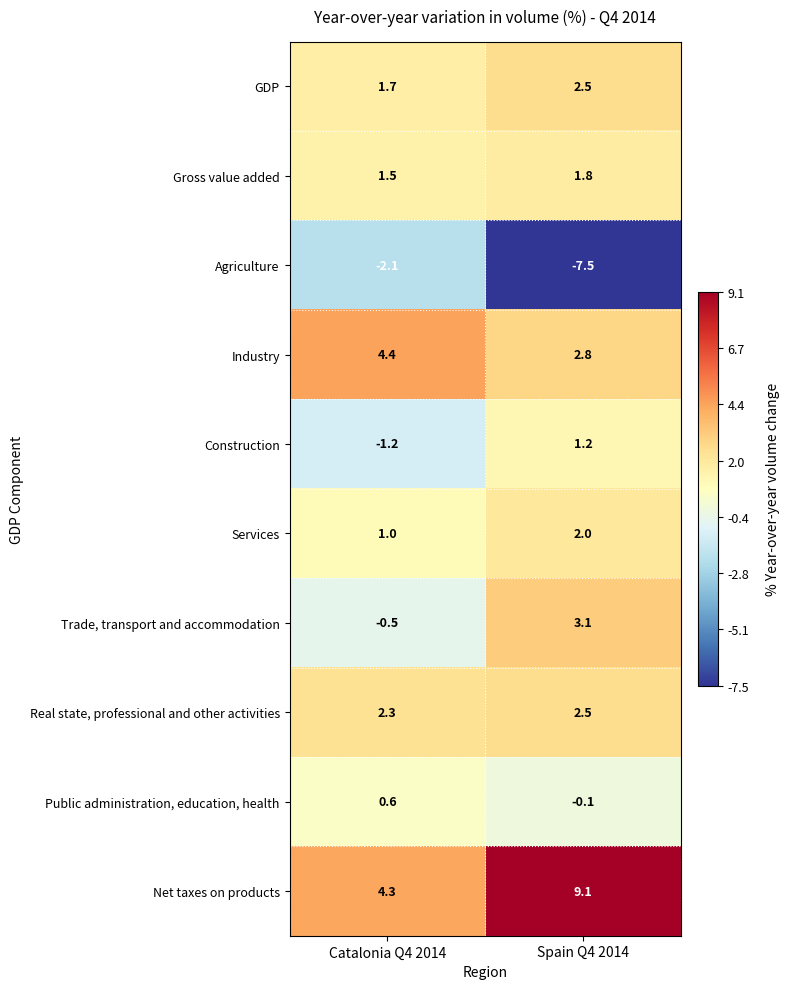

How many series are shown in this chart?

10